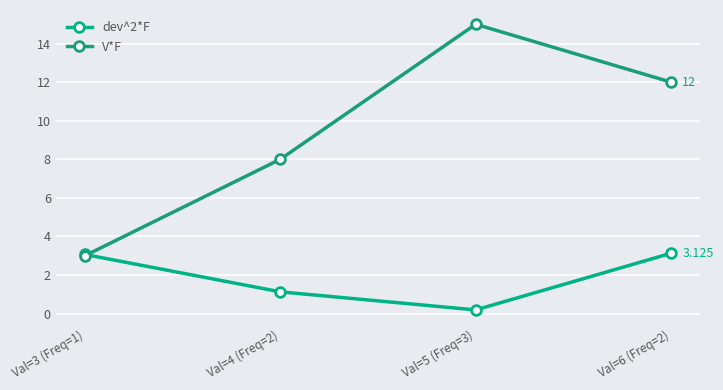

Reading right to left, transcribe all the data shown in this chart.

dev^2*F: Val=6 (Freq=2)=3.1	Val=5 (Freq=3)=0.2	Val=4 (Freq=2)=1.1	Val=3 (Freq=1)=3.1
V*F: Val=6 (Freq=2)=12.0	Val=5 (Freq=3)=15.0	Val=4 (Freq=2)=8.0	Val=3 (Freq=1)=3.0